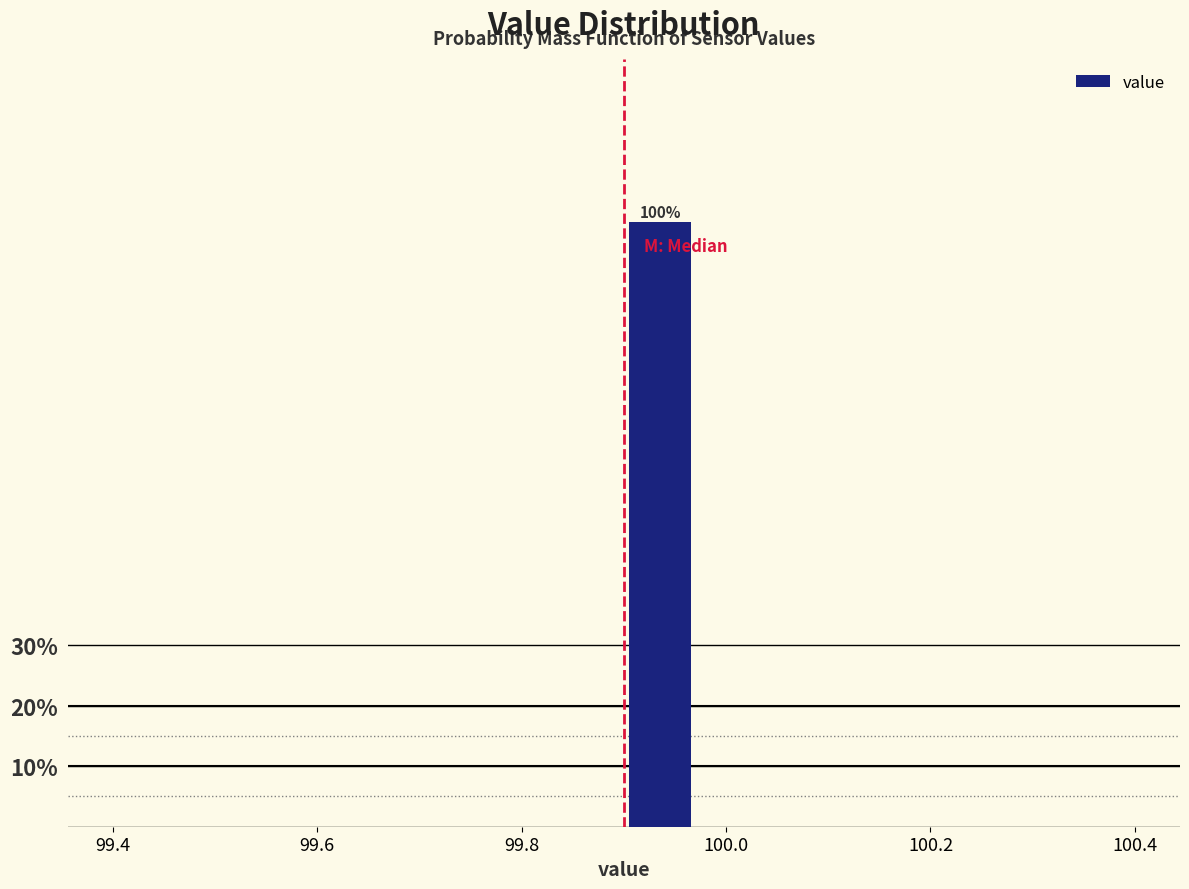

Read against the x-axis, roughly where is the centre of the tallest bar?

99.94